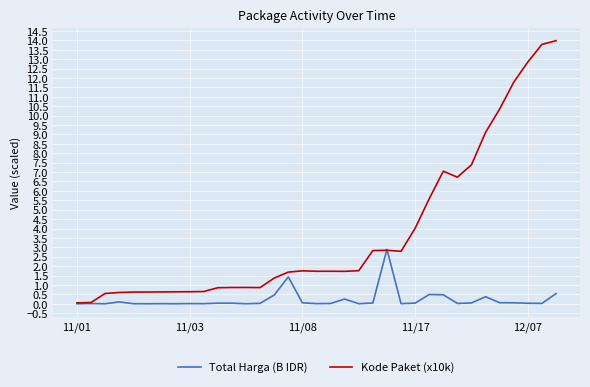

Rank the series by their average value, from highest to lowest.

Kode Paket (x10k), Total Harga (B IDR)